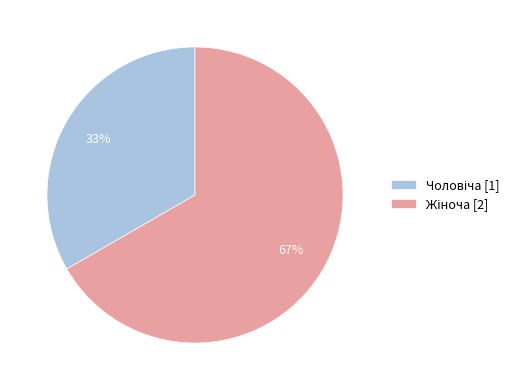

To the nearest percent, what is the average slice percentage?

50%